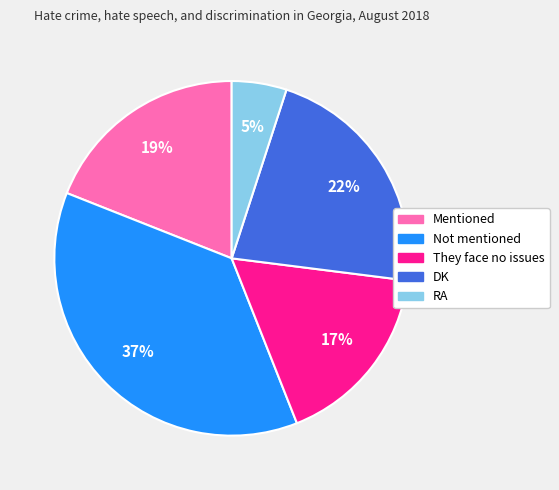

What is the largest slice in the pie chart?

Not mentioned